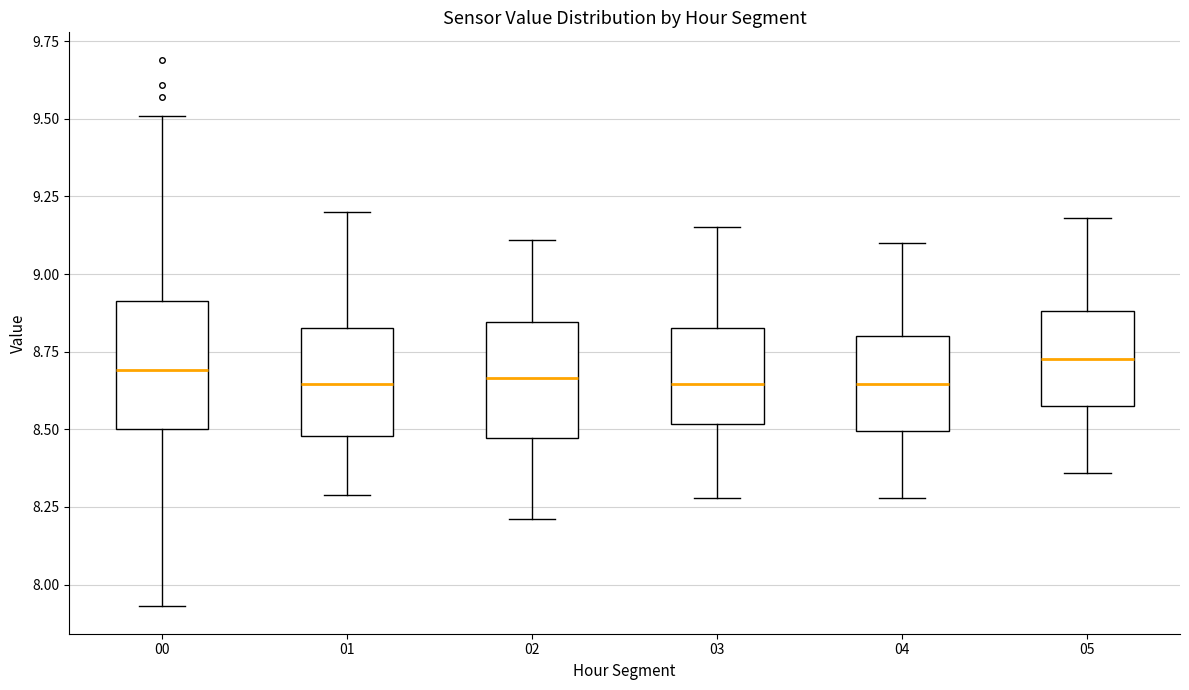

Reading left to right, transcribe this box plot: for each box, give where its median line is, the range the box spans, and where its two whiskers end, as read against the y-axis. The values are not printed on the chart, so give them approximately, as read against the axis.

00: median 8.70, box 8.50 to 8.90, whiskers 7.95 to 9.50
01: median 8.65, box 8.50 to 8.85, whiskers 8.30 to 9.20
02: median 8.65, box 8.45 to 8.85, whiskers 8.20 to 9.10
03: median 8.65, box 8.50 to 8.85, whiskers 8.30 to 9.15
04: median 8.65, box 8.50 to 8.80, whiskers 8.30 to 9.10
05: median 8.75, box 8.60 to 8.90, whiskers 8.35 to 9.20